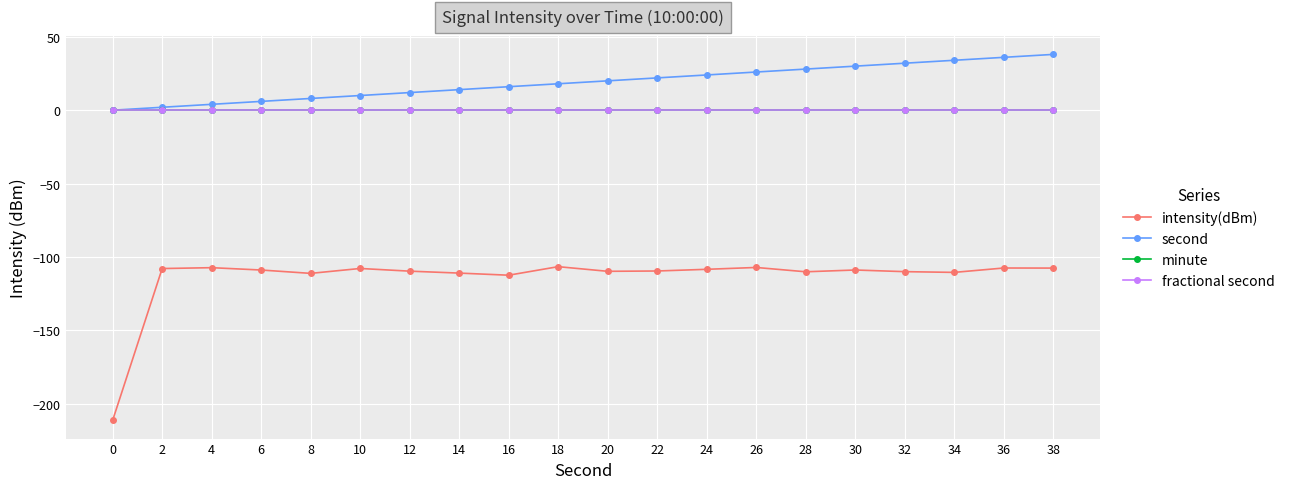

List the labels in order of fractional second value, largest first.

0, 2, 4, 6, 8, 10, 12, 14, 16, 18, 20, 22, 24, 26, 28, 30, 32, 34, 36, 38